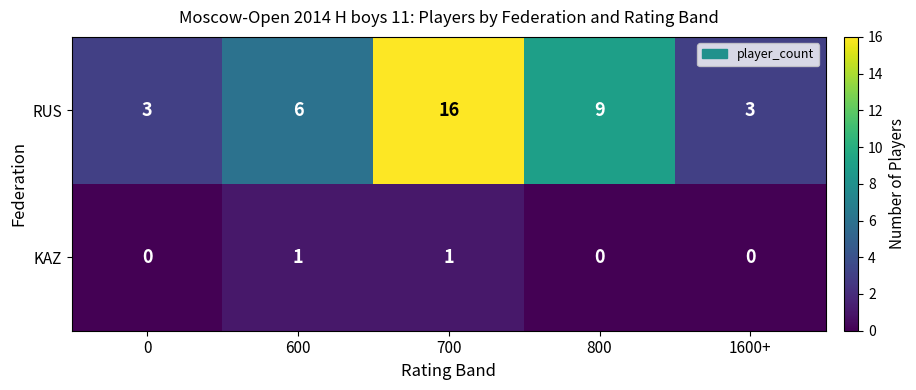

Between 0 and 600, which series saw the biggest shift?

RUS